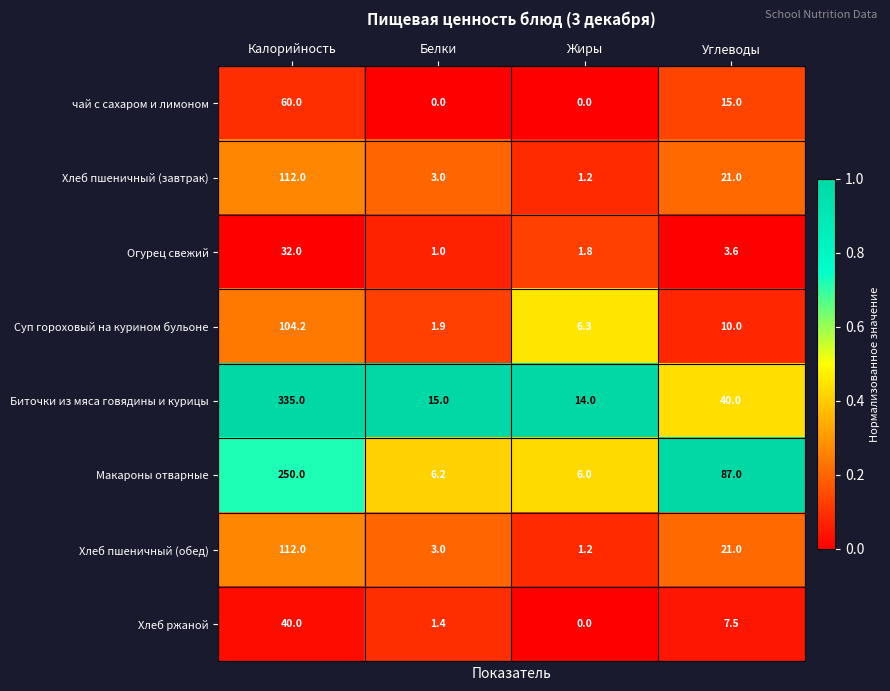

Which series changed the most between Калорийность and Белки?

Биточки из мяса говядины и курицы